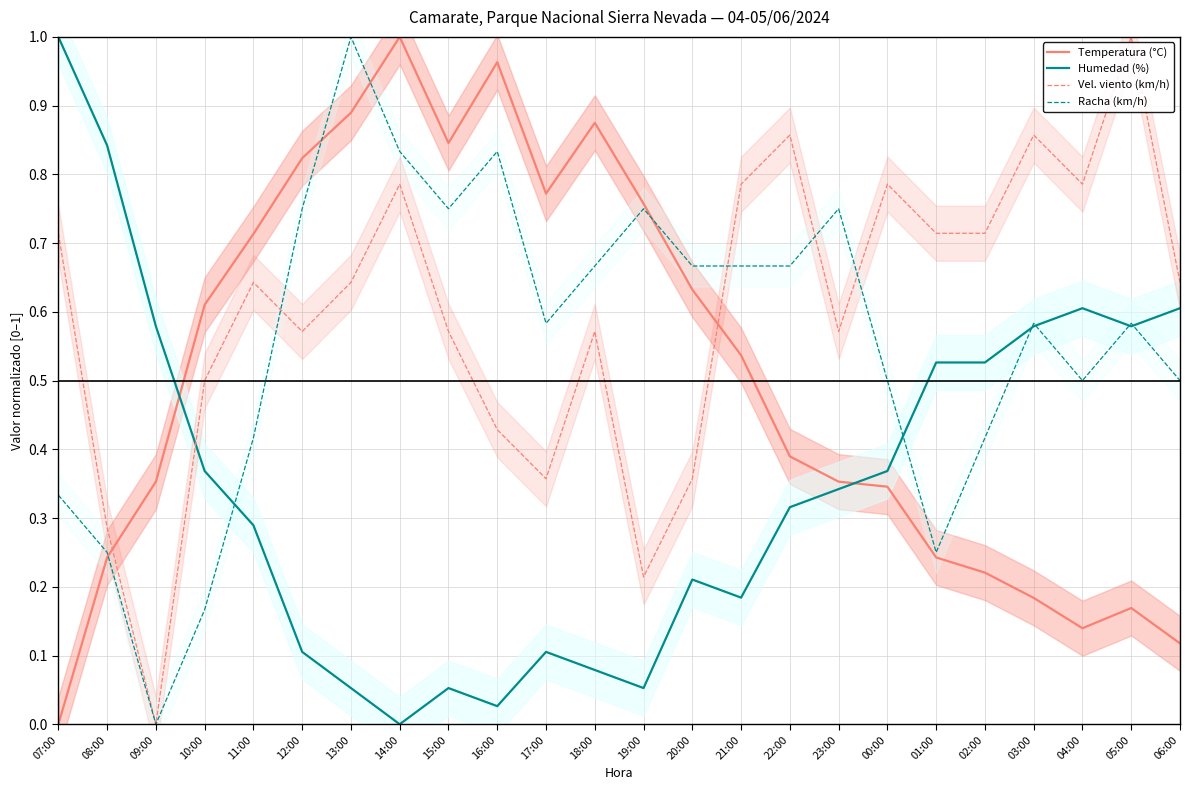

Between 03:00 and 22:00, which is larger?

22:00